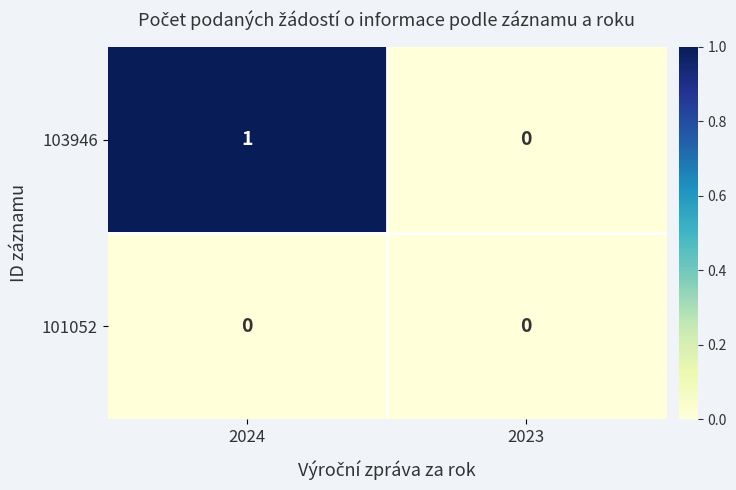

Which series has the largest range (max minus min)?

103946